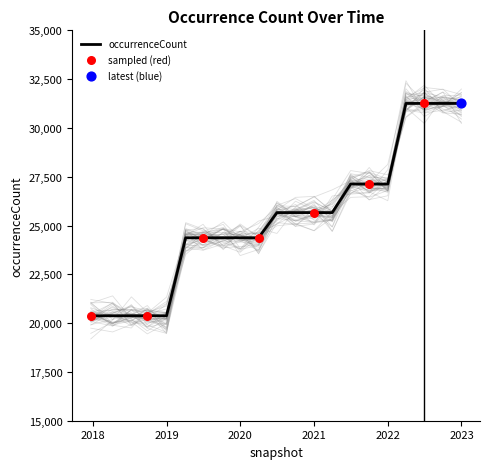

What is the change in value from 2018-04-09 to 2020-07-01?

+5286